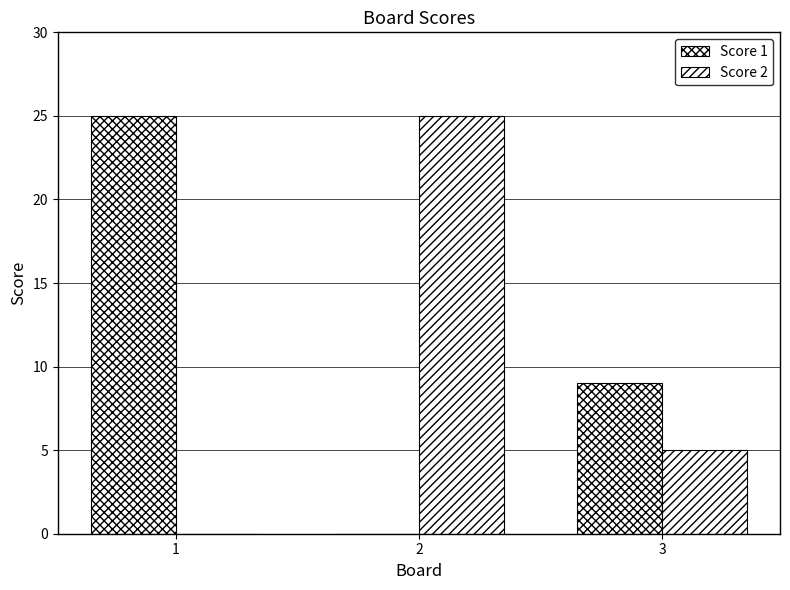

Is the value of Score 1 at 3 greater than the value of Score 2 at 1?

Yes